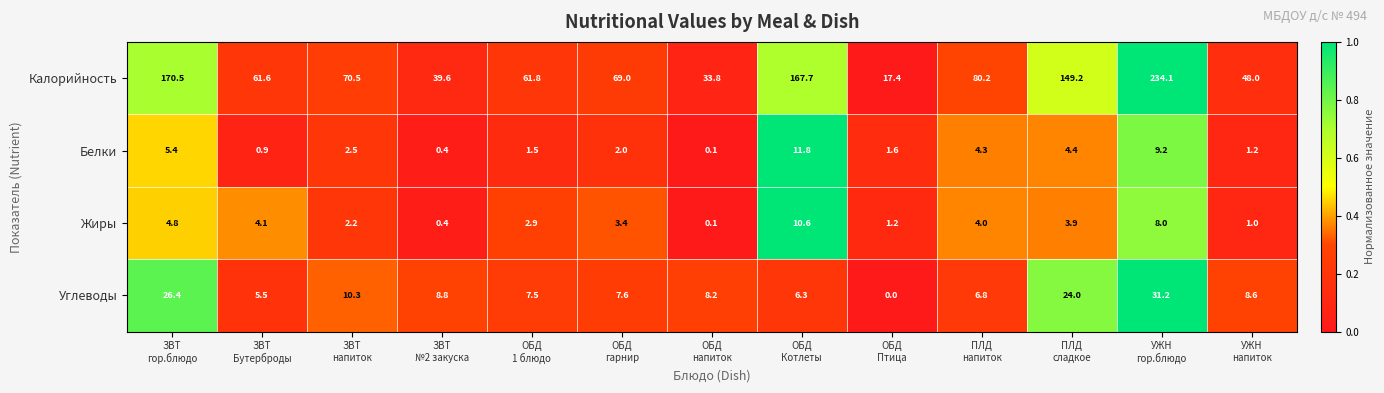

Count the number of data series in this chart.

4